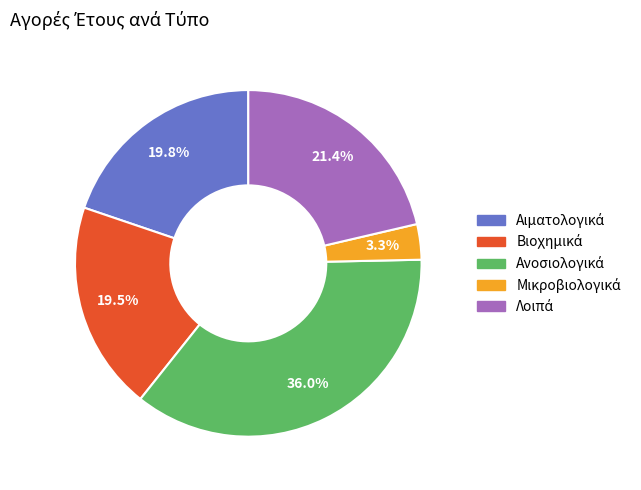

Is there a majority slice in this chart?

No